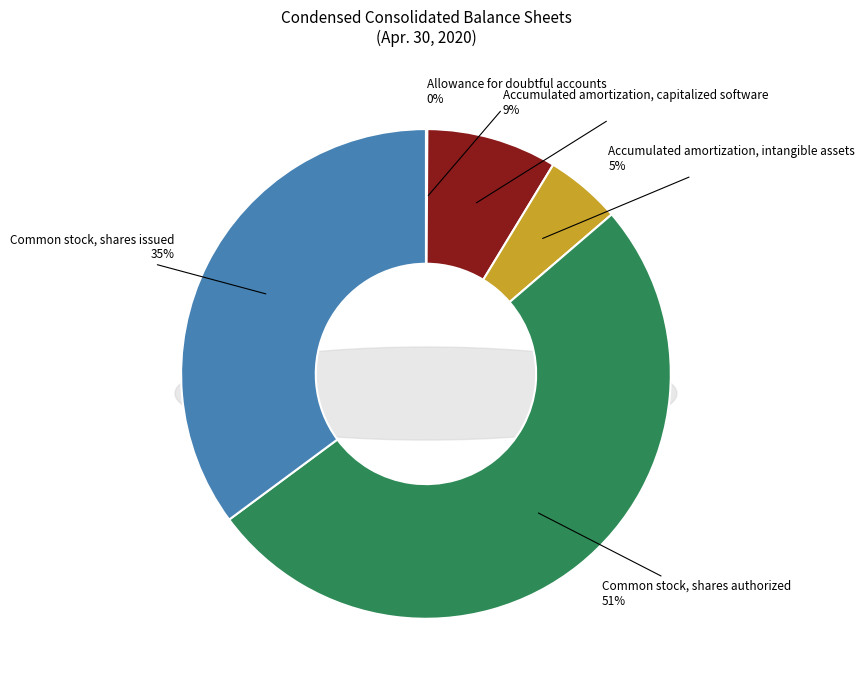

How many slices are in this pie chart?

5